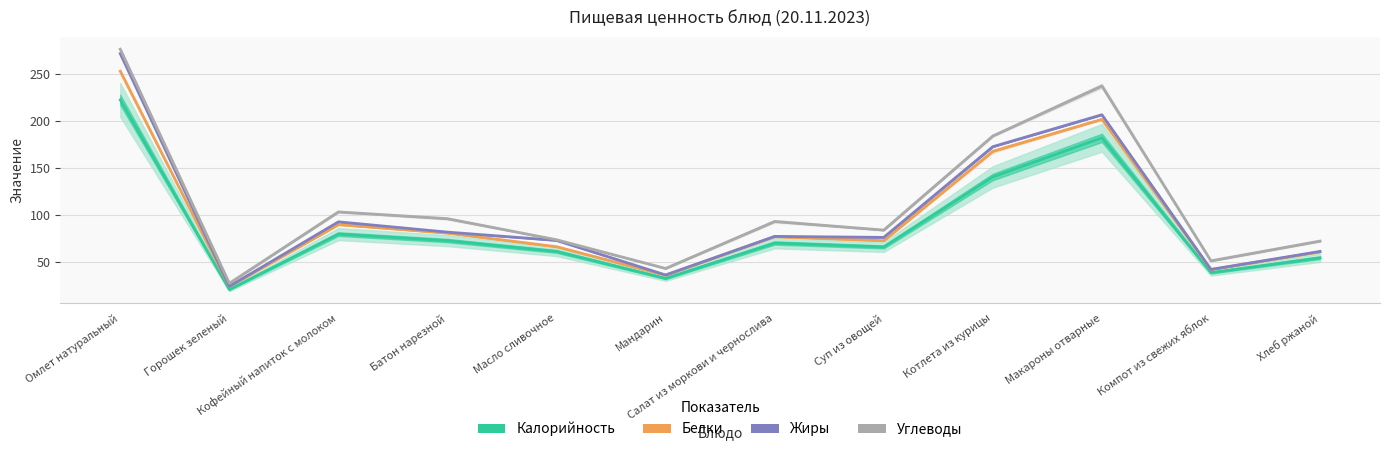

Reading left to right, extract all data points from this chart.

Калорийность: Омлет натуральный=222.5	Горошек зеленый=20.4	Кофейный напиток с молоком=79.5	Батон нарезной=72.6	Масло сливочное=61.0	Мандарин=32.4	Салат из моркови и чернослива=70.0	Суп из овощей=65.9	Котлета из курицы=140.4	Макароны отварные=182.0	Компот из свежих яблок=38.5	Хлеб ржаной=54.3
Белки: Омлет натуральный=253.0	Горошек зеленый=23.7	Кофейный напиток с молоком=89.6	Батон нарезной=80.6	Масло сливочное=66.1	Мандарин=35.7	Салат из моркови и чернослива=76.8	Суп из овощей=72.5	Котлета из курицы=167.7	Макароны отварные=201.7	Компот из свежих яблок=41.8	Хлеб ржаной=60.6
Жиры: Омлет натуральный=271.8	Горошек зеленый=23.9	Кофейный напиток с молоком=92.6	Батон нарезной=81.6	Масло сливочное=72.9	Мандарин=36.0	Салат из моркови и чернослива=77.1	Суп из овощей=76.0	Котлета из курицы=172.6	Макароны отварные=206.6	Компот из свежих яблок=41.9	Хлеб ржаной=61.1
Углеводы: Омлет натуральный=276.4	Горошек зеленый=27.1	Кофейный напиток с молоком=103.2	Батон нарезной=95.9	Масло сливочное=73.5	Мандарин=42.9	Салат из моркови и чернослива=93.0	Суп из овощей=83.8	Котлета из курицы=184.0	Макароны отварные=237.3	Компот из свежих яблок=51.1	Хлеб ржаной=72.1